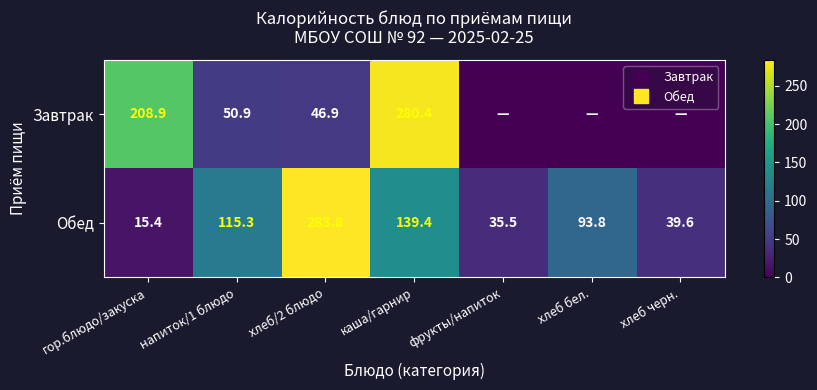

How many data points in Завтрак are less than 46?

3